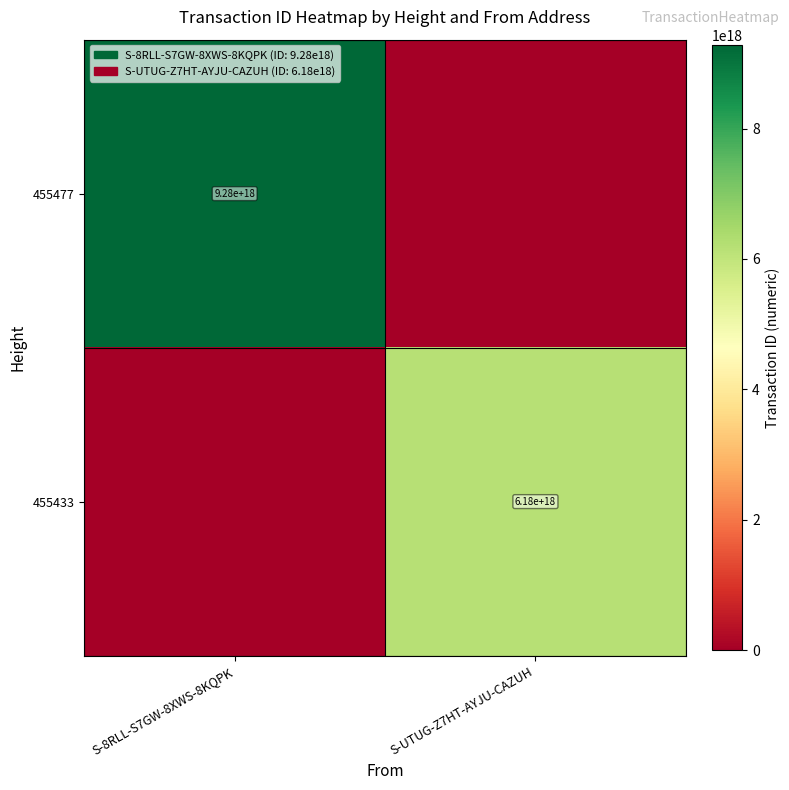

The 455433 series shows 6180000000000000000 at S-UTUG-Z7HT-AYJU-CAZUH. True or false?

True